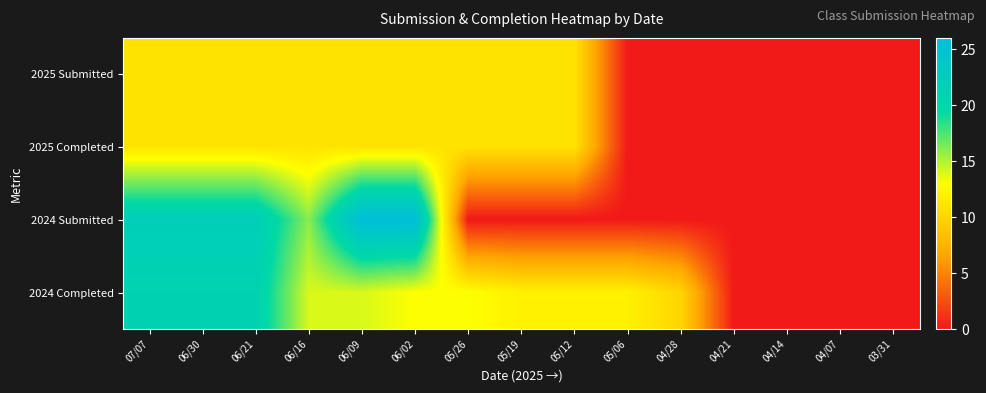

Reading left to right, transcribe all the data shown in this chart.

2025 Submitted: 07/07=11	06/30=11	06/21=11	06/16=11	06/09=11	06/02=11	05/26=11	05/19=11	05/12=11	05/06=0	04/28=0	04/21=0	04/14=0	04/07=0	03/31=0
2025 Completed: 07/07=11	06/30=11	06/21=11	06/16=11	06/09=11	06/02=11	05/26=11	05/19=11	05/12=11	05/06=0	04/28=0	04/21=0	04/14=0	04/07=0	03/31=0
2024 Submitted: 07/07=22	06/30=22	06/21=22	06/16=16	06/09=26	06/02=26	05/26=0	05/19=0	05/12=0	05/06=0	04/28=0	04/21=0	04/14=0	04/07=0	03/31=0
2024 Completed: 07/07=21	06/30=21	06/21=21	06/16=14	06/09=14	06/02=13	05/26=13	05/19=12	05/12=12	05/06=12	04/28=10	04/21=0	04/14=0	04/07=0	03/31=0